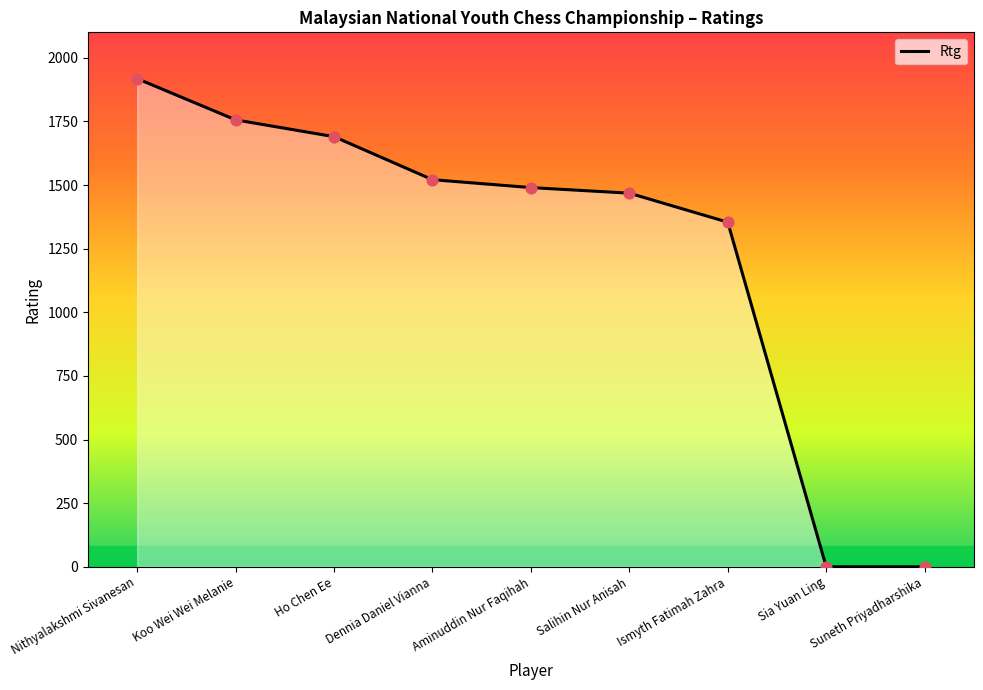

What is the change in value from Nithyalakshmi Sivanesan to Ismyth Fatimah Zahra?

-564